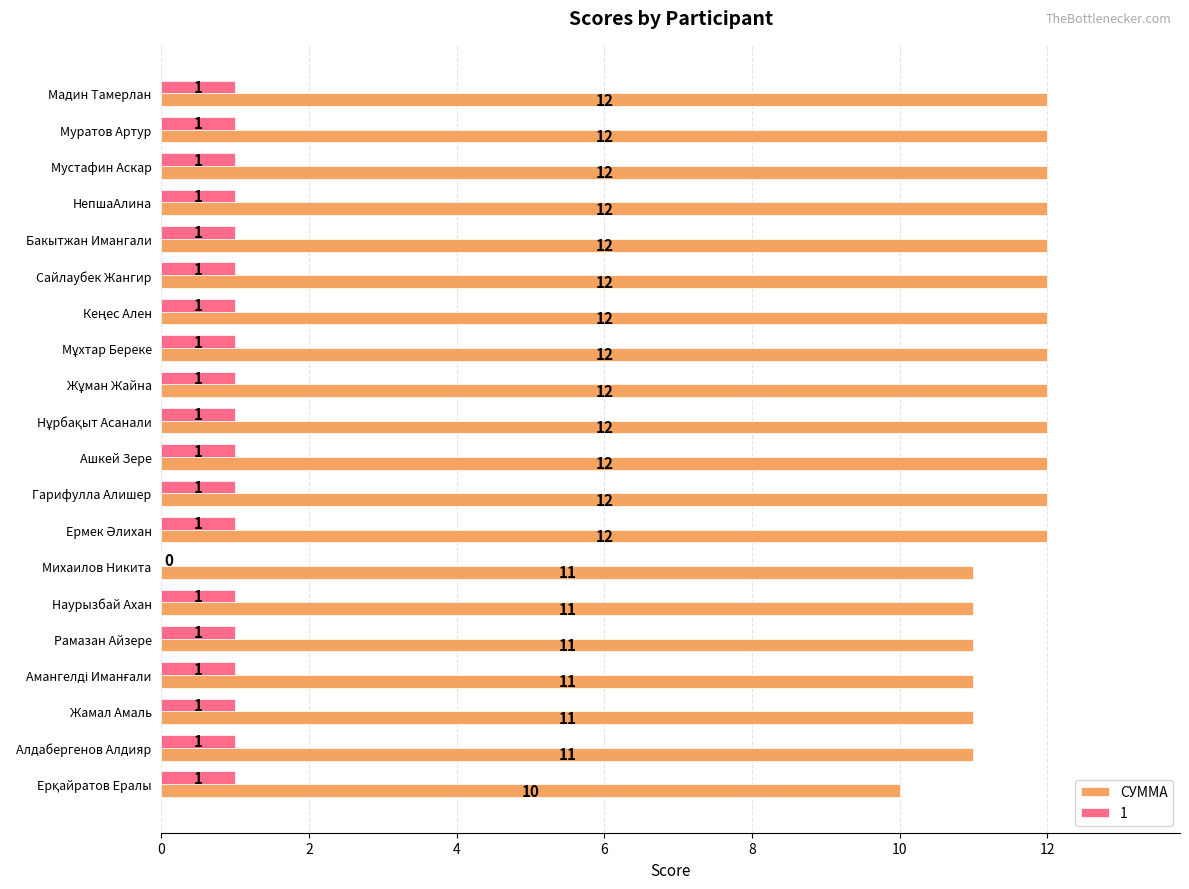

How many СУММА values are between 11 and 12?

19